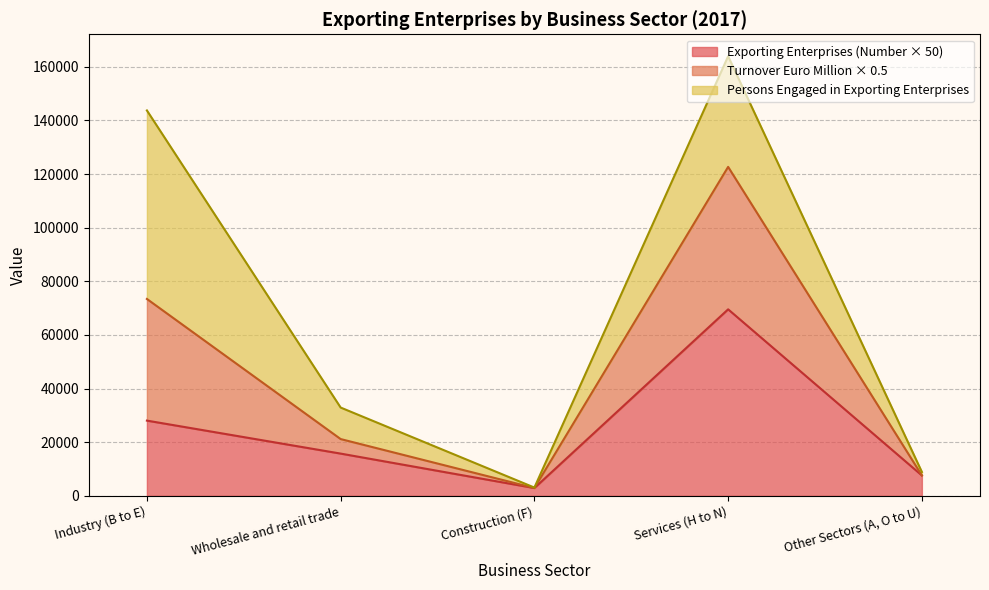

What is the value of the 3rd point from the left?

2900